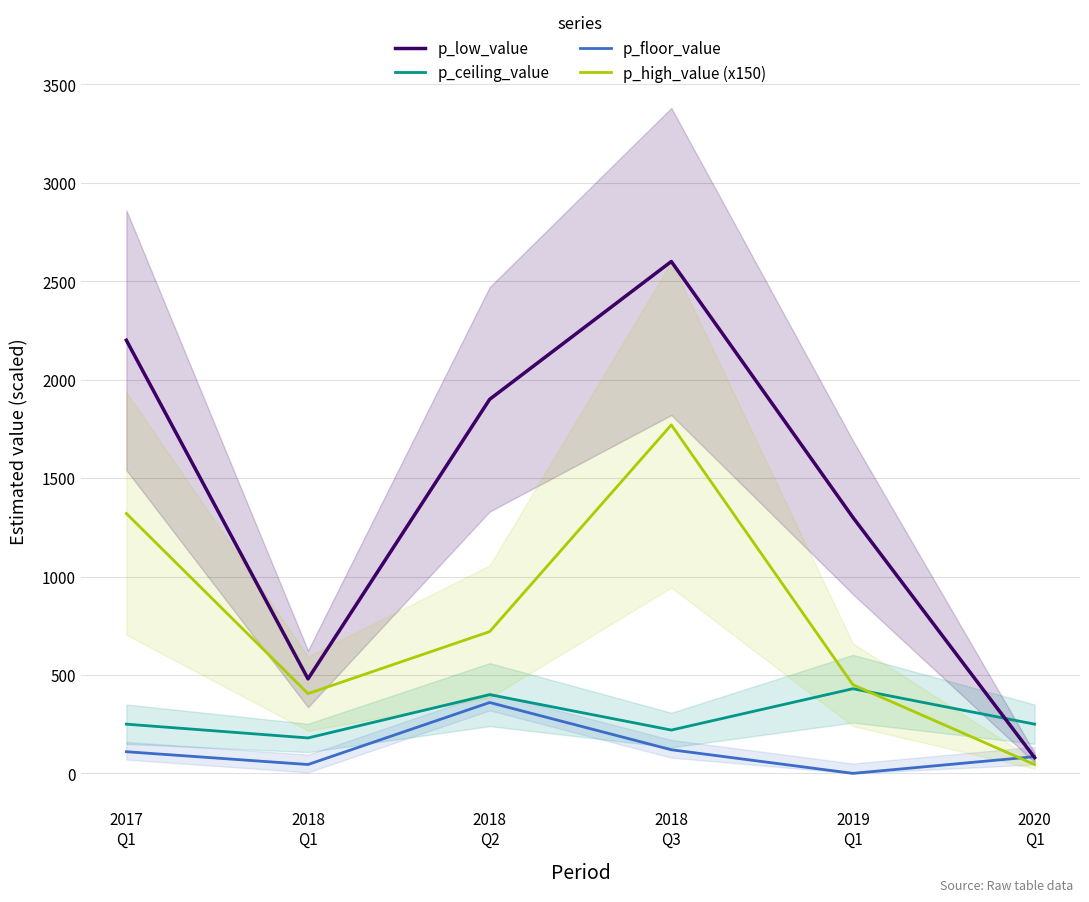

The value of p_floor_value at 2018
Q3 is 120. True or false?

True